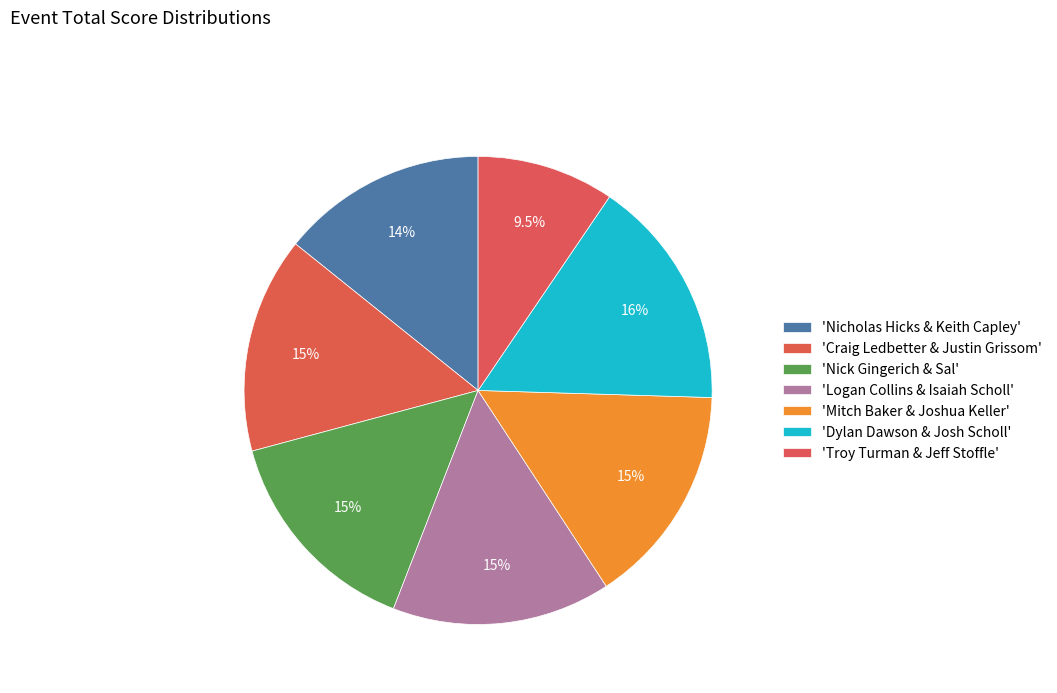

How many segments does this pie chart have?

7